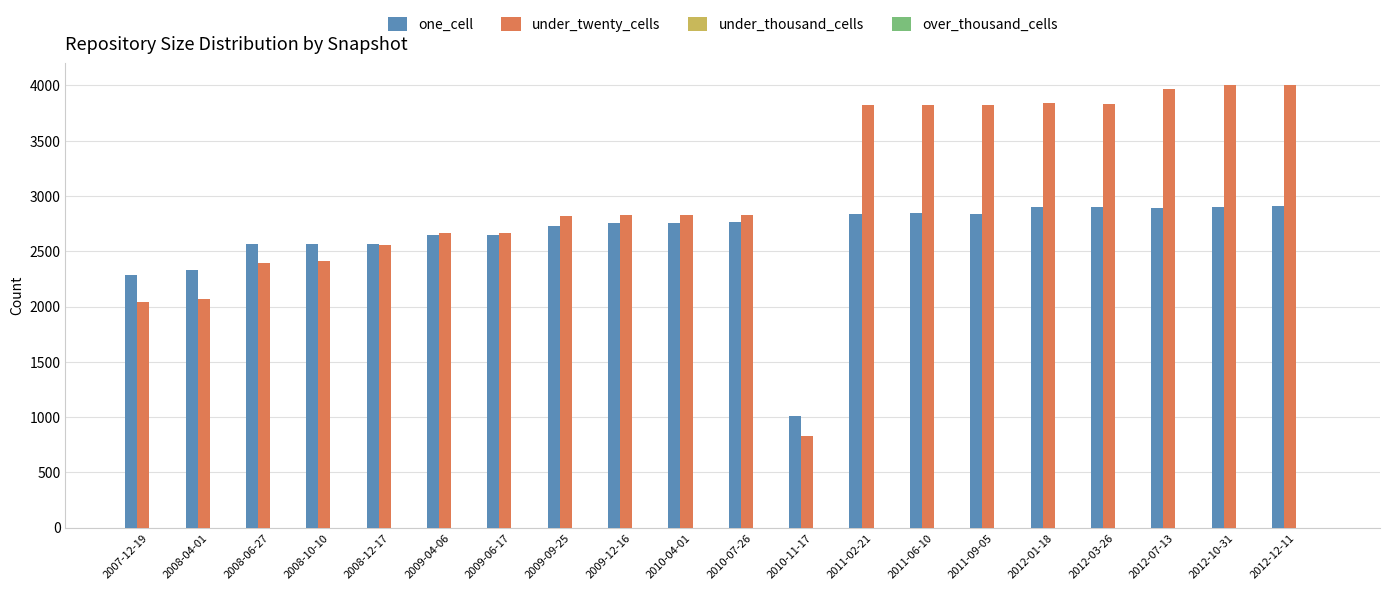

What position from the right is 2010-07-26?

10